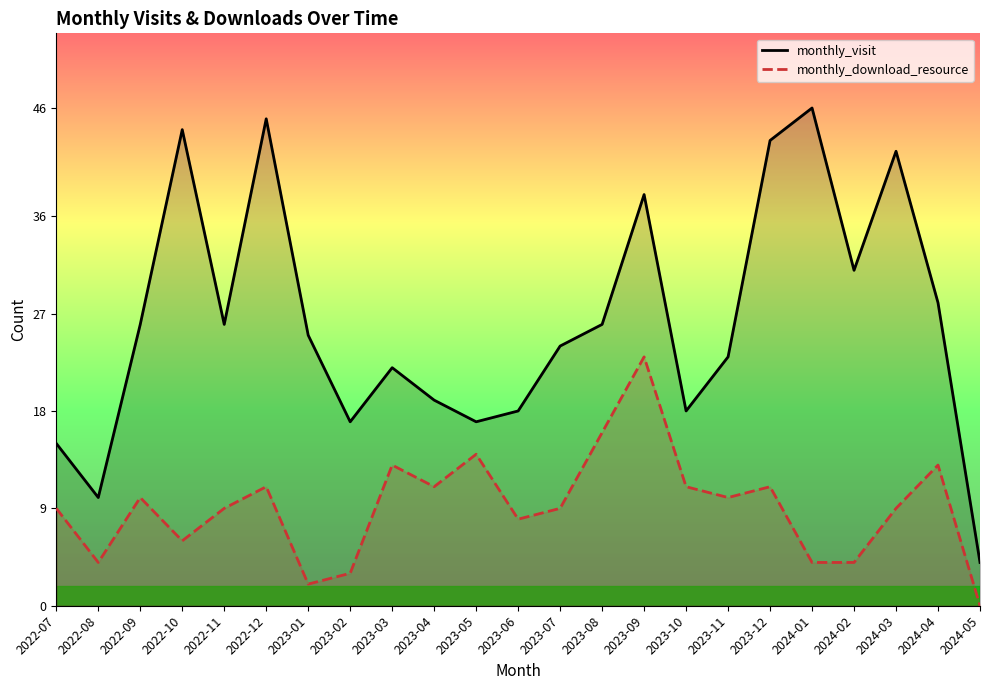

Reading left to right, extract all data points from this chart.

monthly_visit: 2022-07=15	2022-08=10	2022-09=26	2022-10=44	2022-11=26	2022-12=45	2023-01=25	2023-02=17	2023-03=22	2023-04=19	2023-05=17	2023-06=18	2023-07=24	2023-08=26	2023-09=38	2023-10=18	2023-11=23	2023-12=43	2024-01=46	2024-02=31	2024-03=42	2024-04=28	2024-05=4
monthly_download_resource: 2022-07=9	2022-08=4	2022-09=10	2022-10=6	2022-11=9	2022-12=11	2023-01=2	2023-02=3	2023-03=13	2023-04=11	2023-05=14	2023-06=8	2023-07=9	2023-08=16	2023-09=23	2023-10=11	2023-11=10	2023-12=11	2024-01=4	2024-02=4	2024-03=9	2024-04=13	2024-05=0